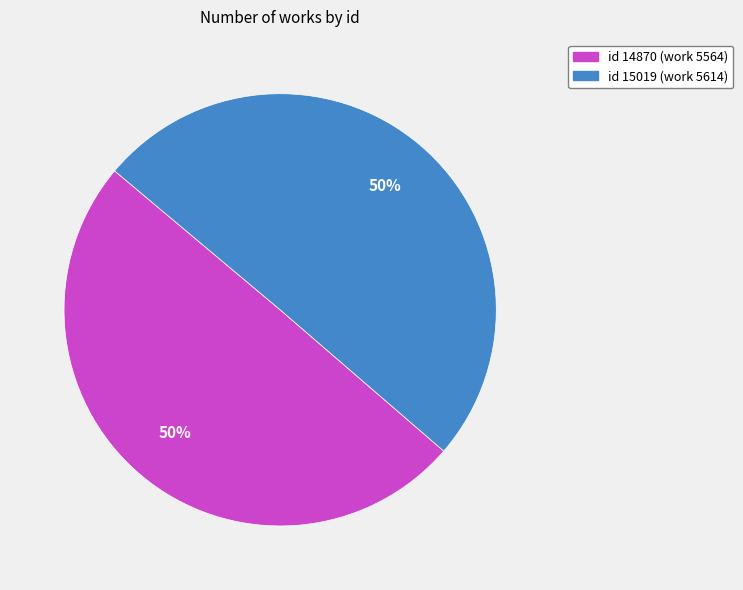

Which slice is the largest?

15019